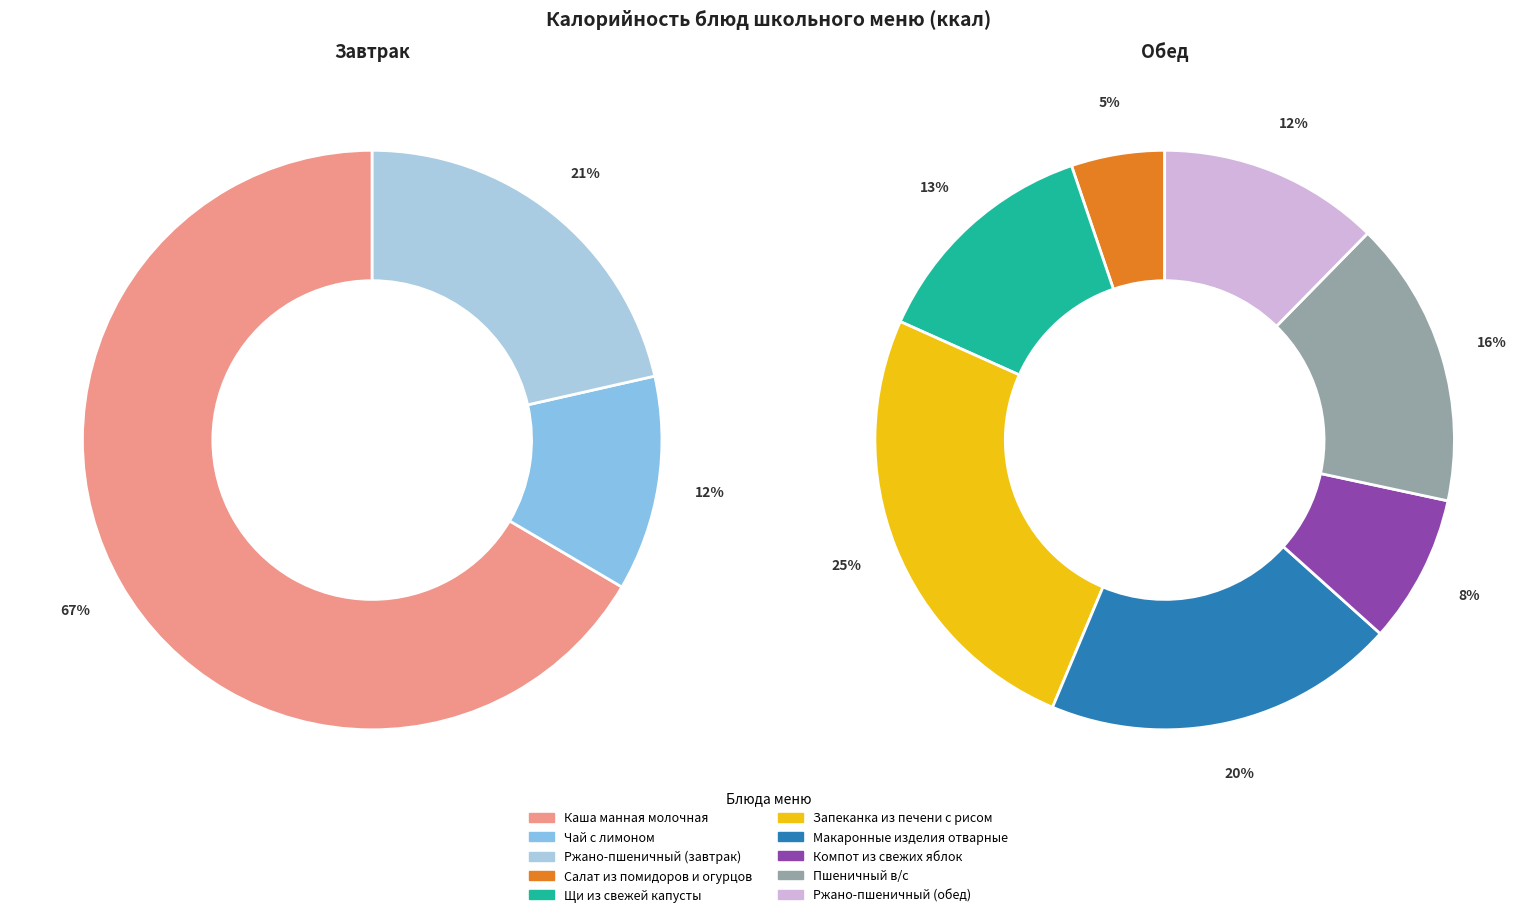

Does 3 represent more than half of the total?

No